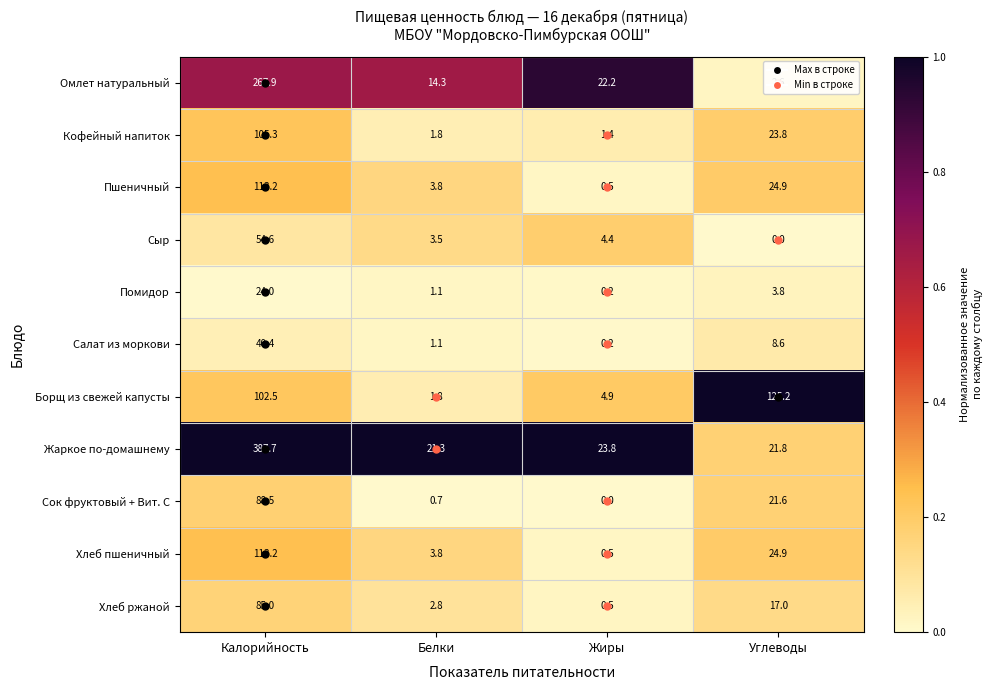

How many data points does each series have?

4